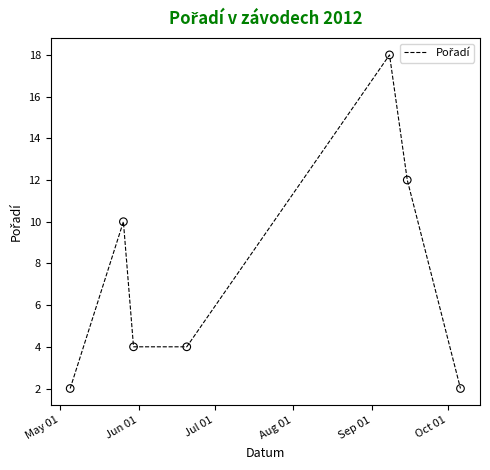

What is the difference between the second highest and minimum values?

10